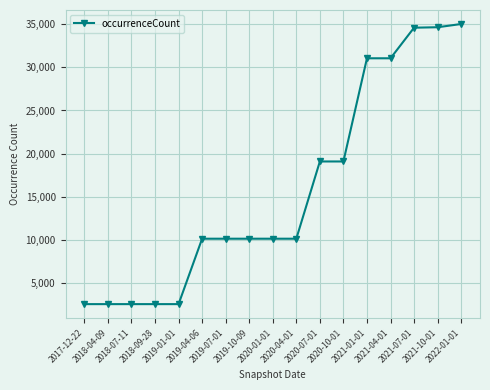

Which has a higher value, 2021-04-01 or 2020-01-01?

2021-04-01